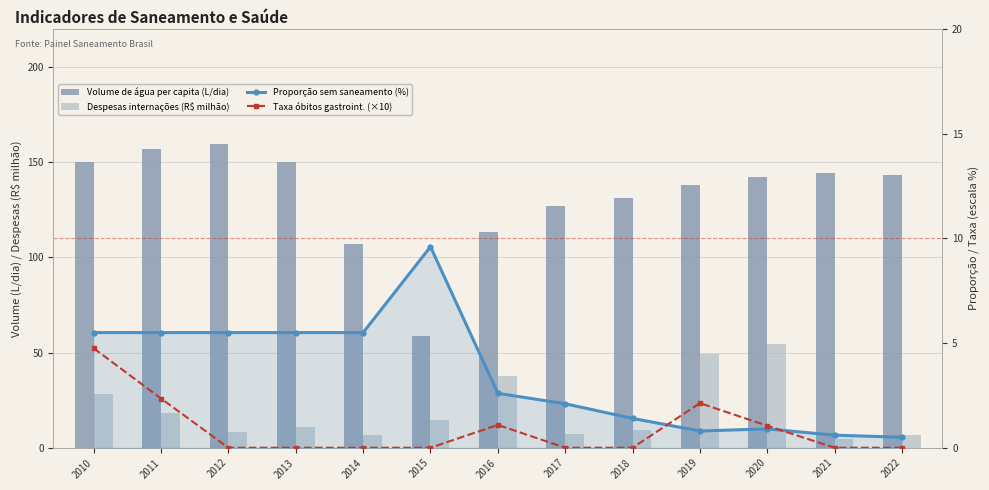

Rank the series at 2015 from highest to lowest value.

Volume de água per capita (L/dia), Despesas internações (R$ milhão), Proporção sem saneamento (%), Taxa óbitos gastroint. (×10)